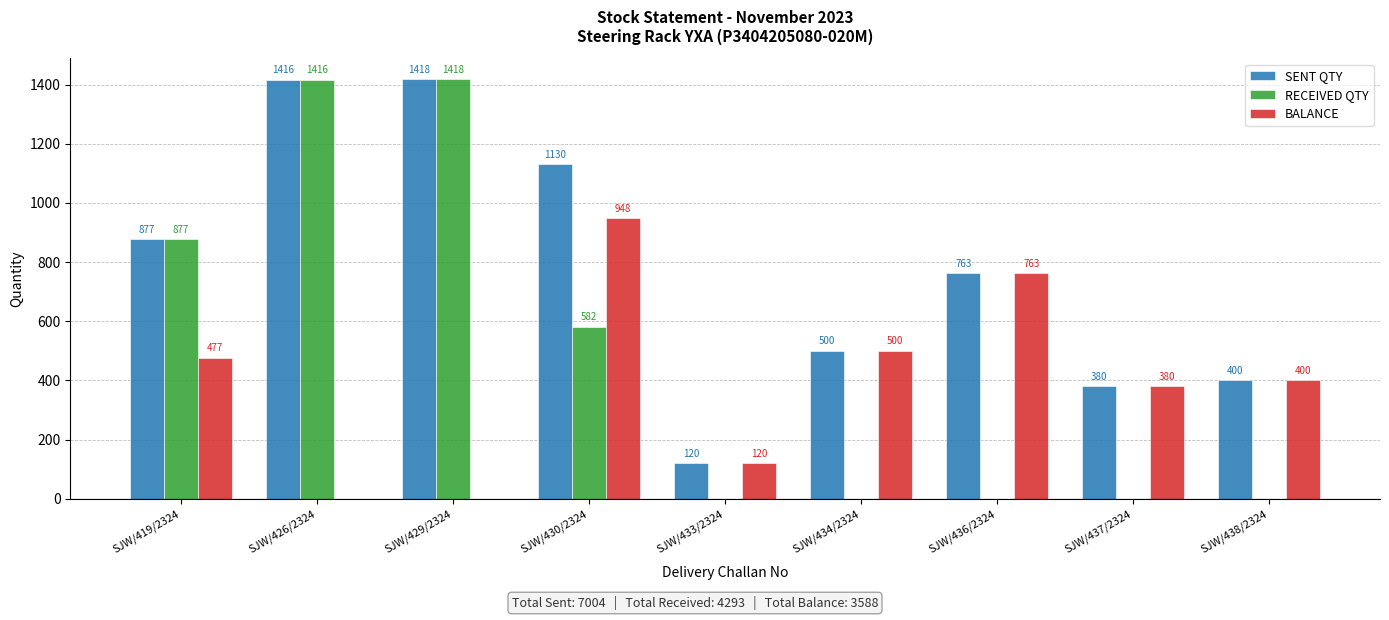

Is the value of SENT QTY at SJW/436/2324 greater than the value of RECEIVED QTY at SJW/437/2324?

Yes